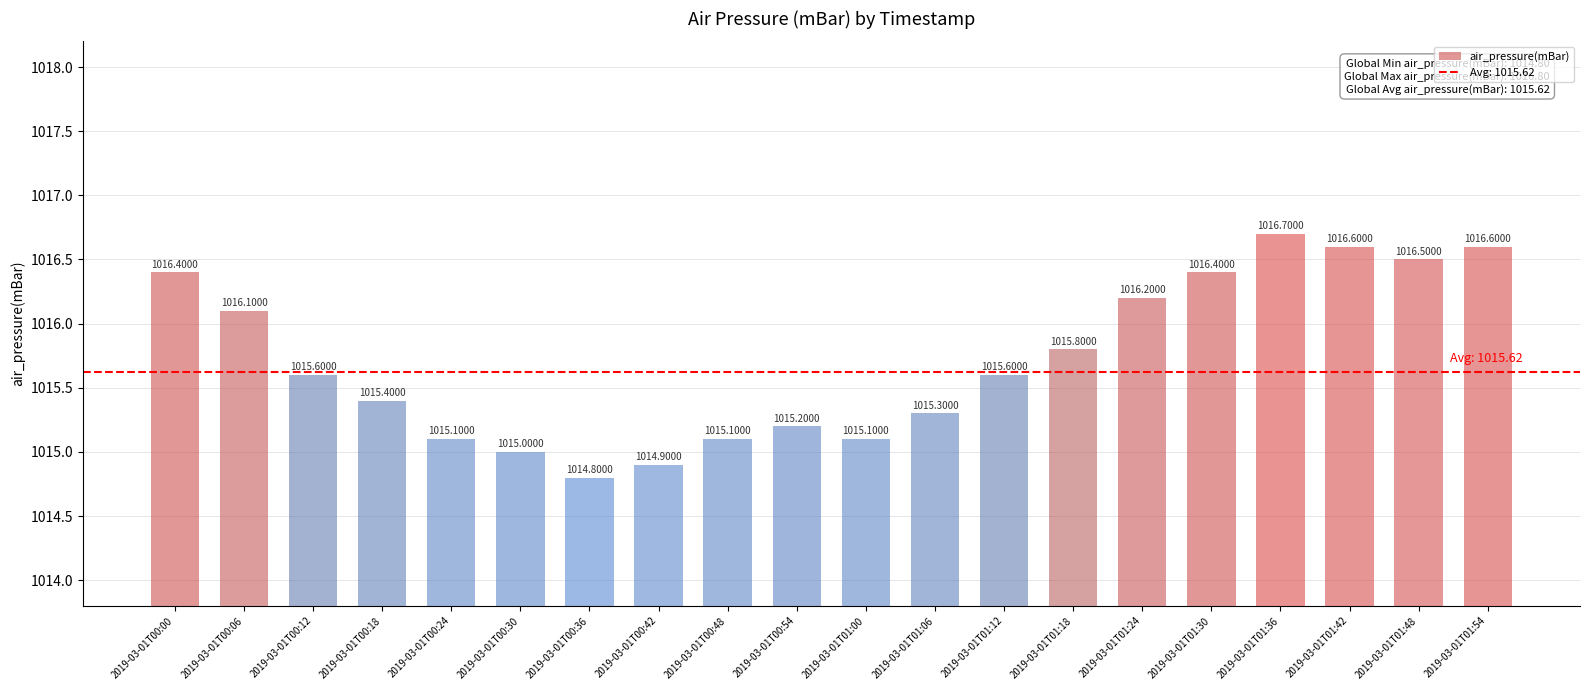

What is the difference between the values at 2019-03-01T01:42 and 2019-03-01T01:24?

0.4